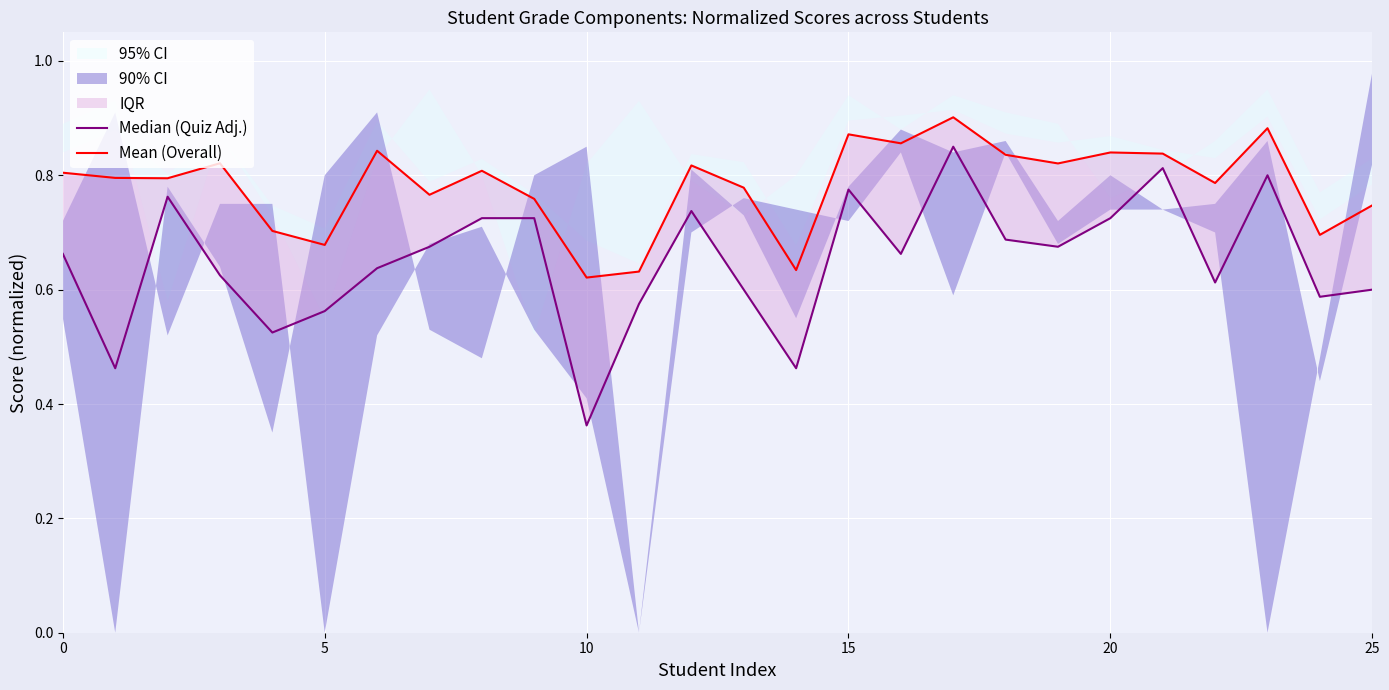

True or false: Median (Quiz Adj.) and Mean (Overall) intersect in this chart.

False